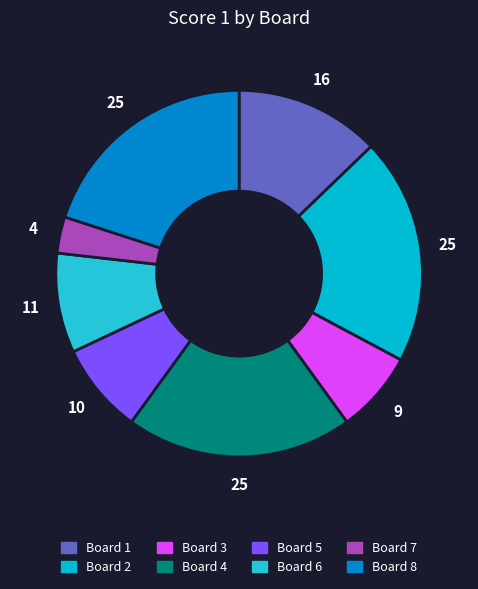

Is the sum of Board 7 and Board 8 greater than half?

No